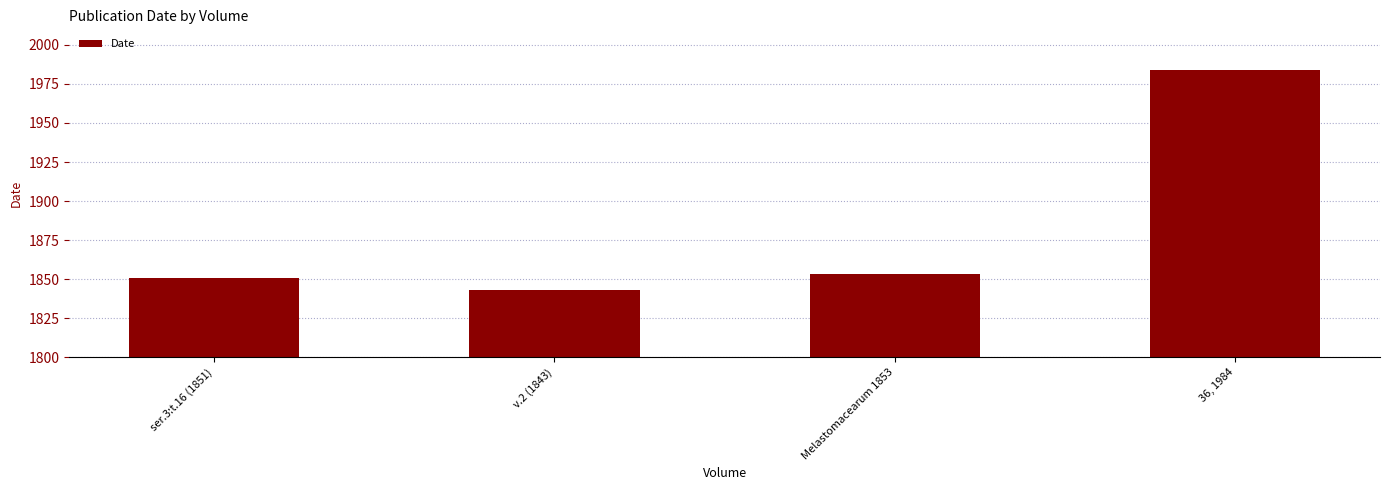

The chart shows a value of 1851 at ser.3:t.16 (1851). True or false?

True